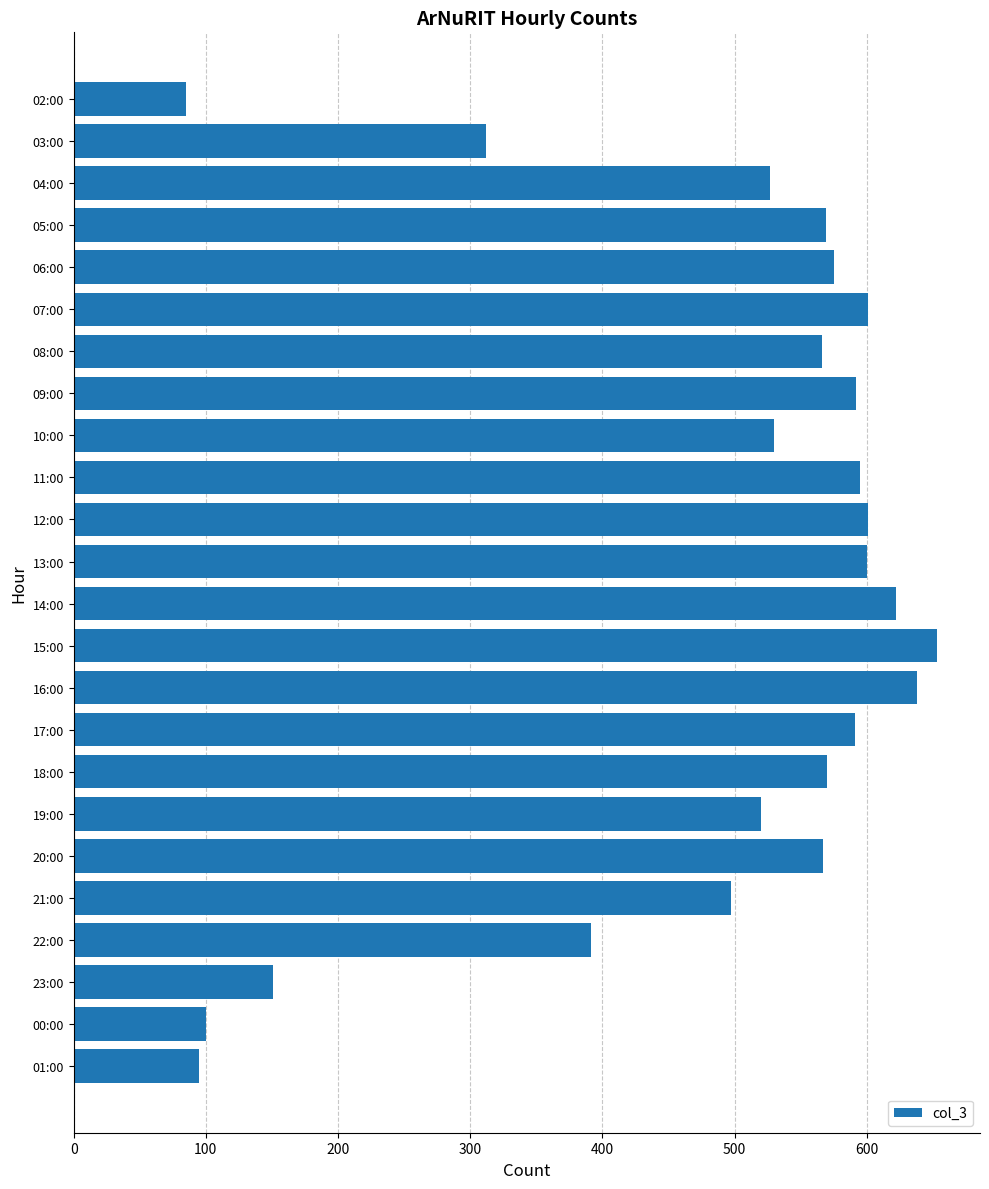

What value does the data have at 01:00?

95